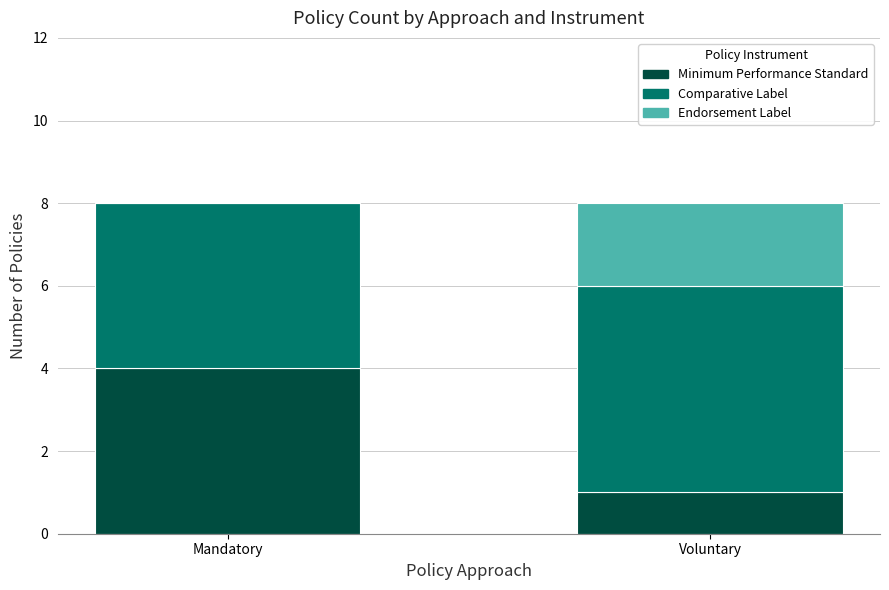

Does the chart contain stacked bars?

Yes